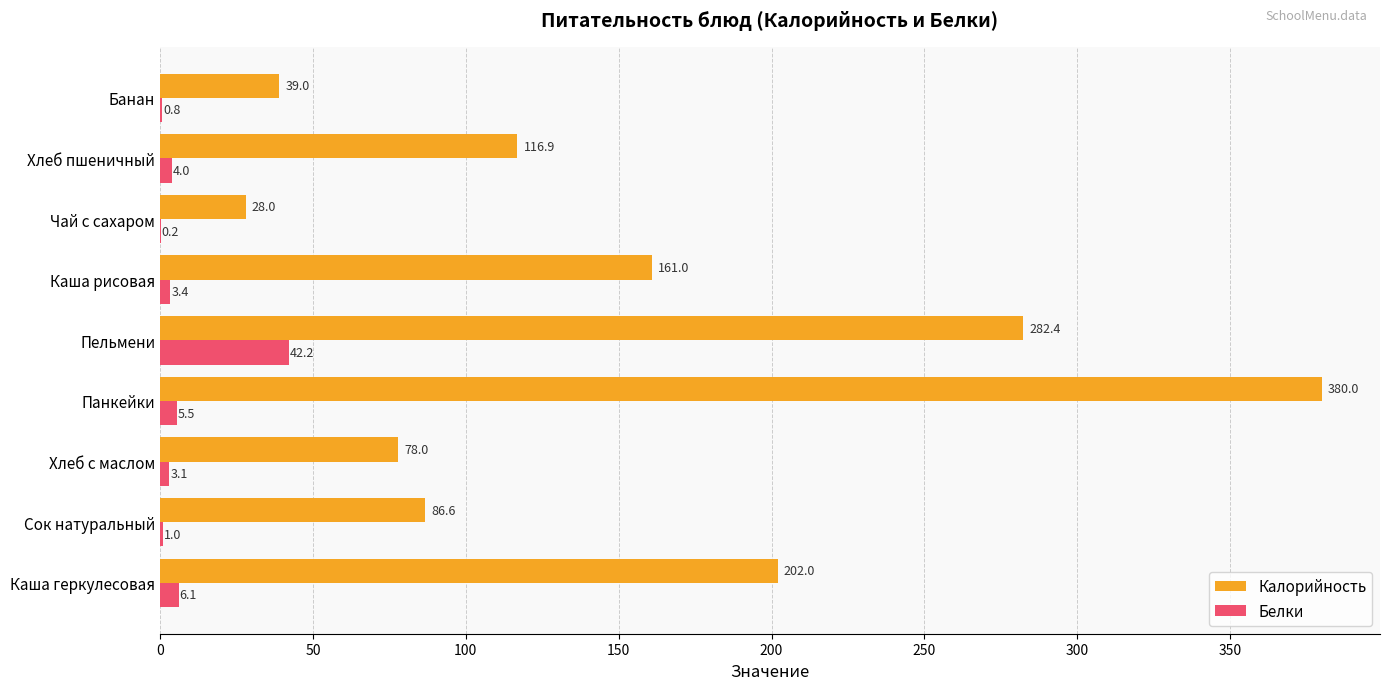

What is the maximum value shown in the chart?

380.0